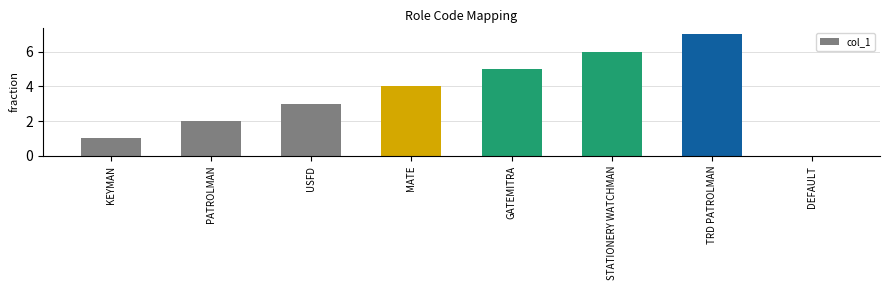

The chart shows a value of 2 at PATROLMAN. True or false?

True